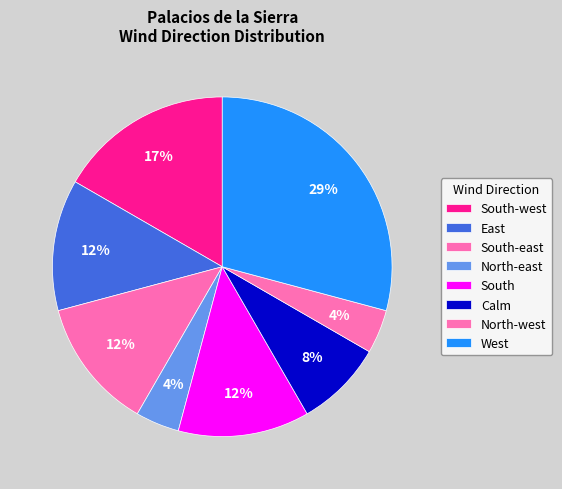

Count the number of slices in the pie.

8